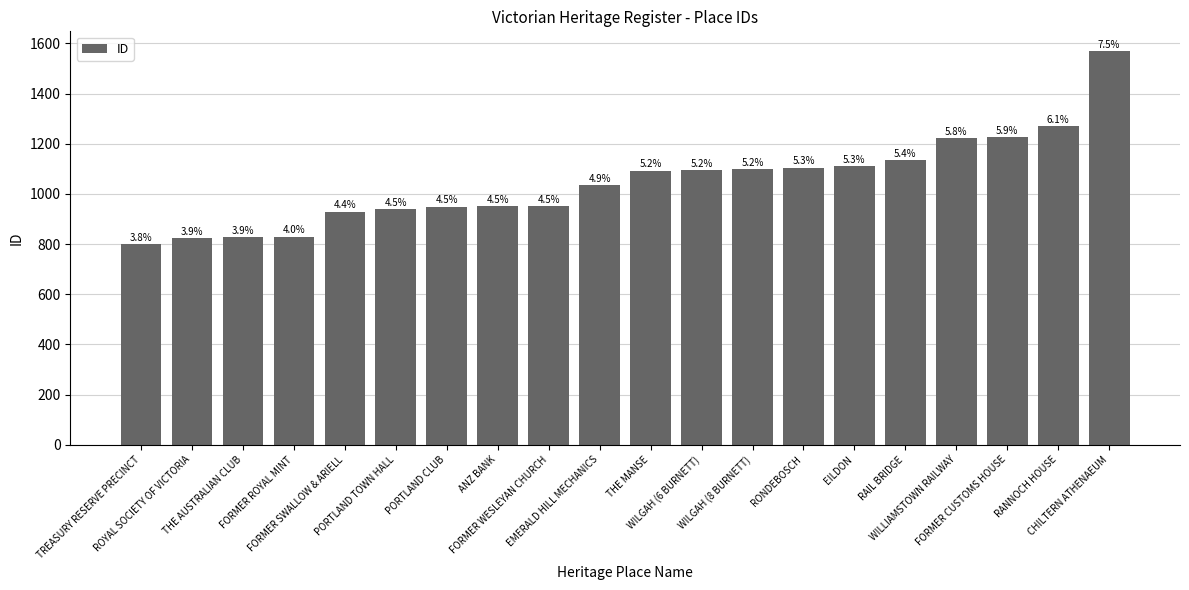

List the labels in order of value, smallest first.

TREASURY RESERVE PRECINCT, ROYAL SOCIETY OF VICTORIA, THE AUSTRALIAN CLUB, FORMER ROYAL MINT, FORMER SWALLOW & ARIELL, PORTLAND TOWN HALL, PORTLAND CLUB, ANZ BANK, FORMER WESLEYAN CHURCH, EMERALD HILL MECHANICS, THE MANSE, WILGAH (6 BURNETT), WILGAH (8 BURNETT), RONDEBOSCH, EILDON, RAIL BRIDGE, WILLIAMSTOWN RAILWAY, FORMER CUSTOMS HOUSE, RANNOCH HOUSE, CHILTERN ATHENAEUM